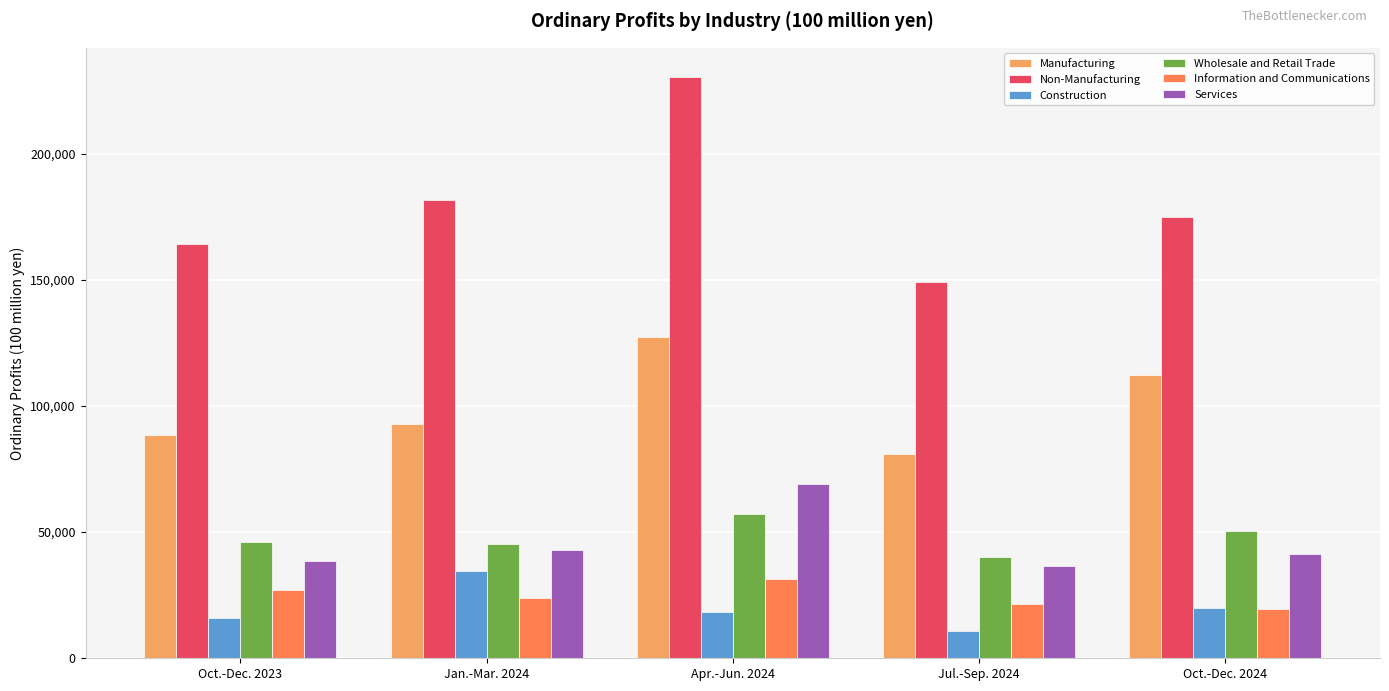

Rank the series by their maximum value, from highest to lowest.

Non-Manufacturing, Manufacturing, Services, Wholesale and Retail Trade, Construction, Information and Communications